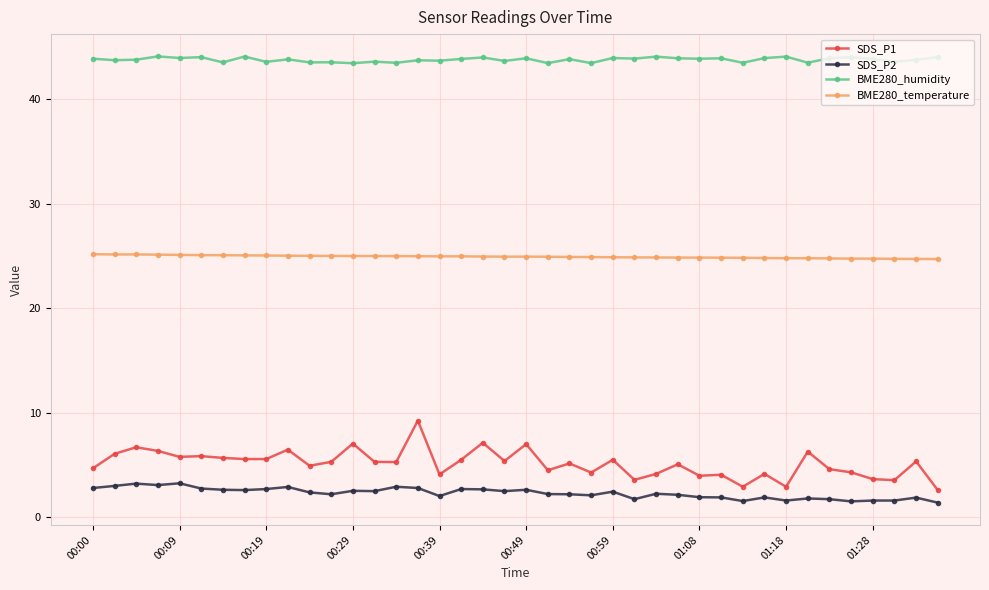

True or false: BME280_humidity has more than 0 interior local peaks.

True